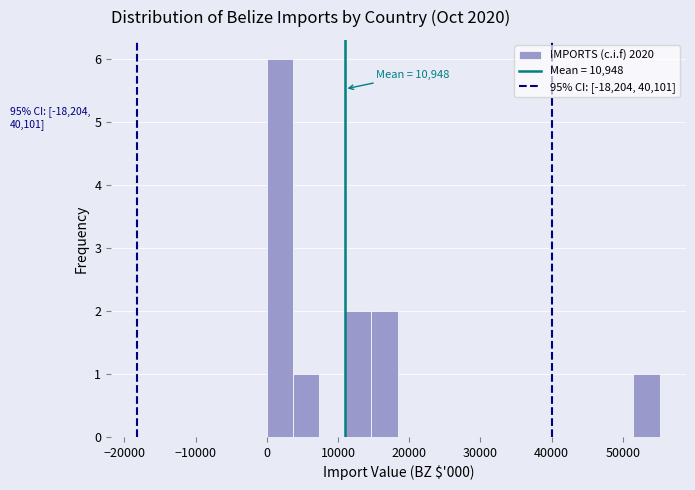

Read against the x-axis, roughly where is the centre of the tallest bar?

2000